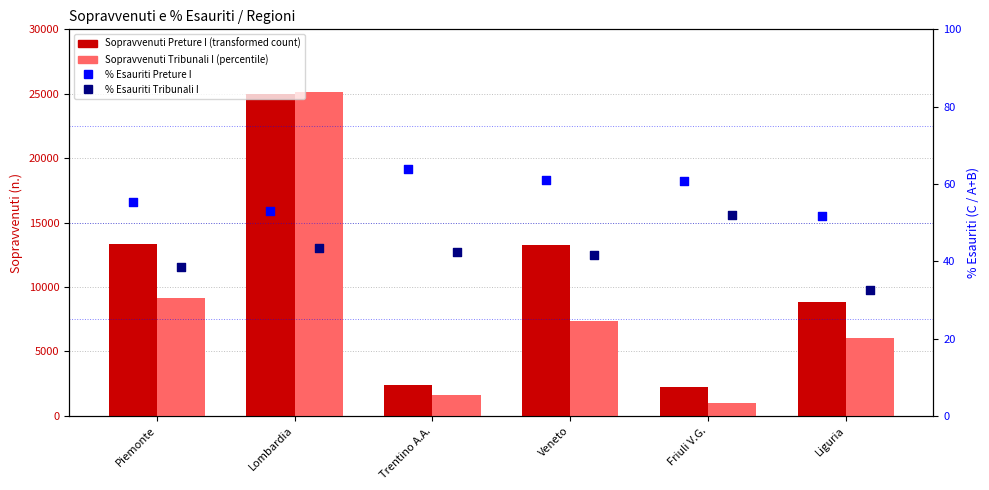

At which category is the sum across all series the highest?

Lombardia